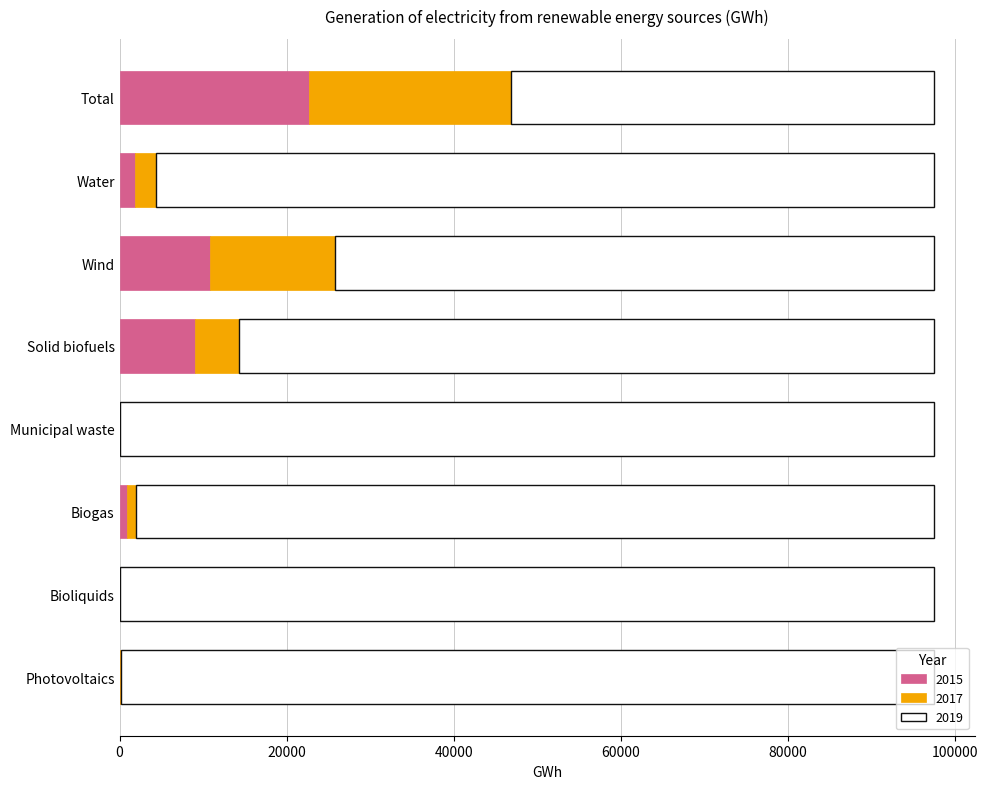

Is it true that 2015 equals 10858.4 at Wind?

True